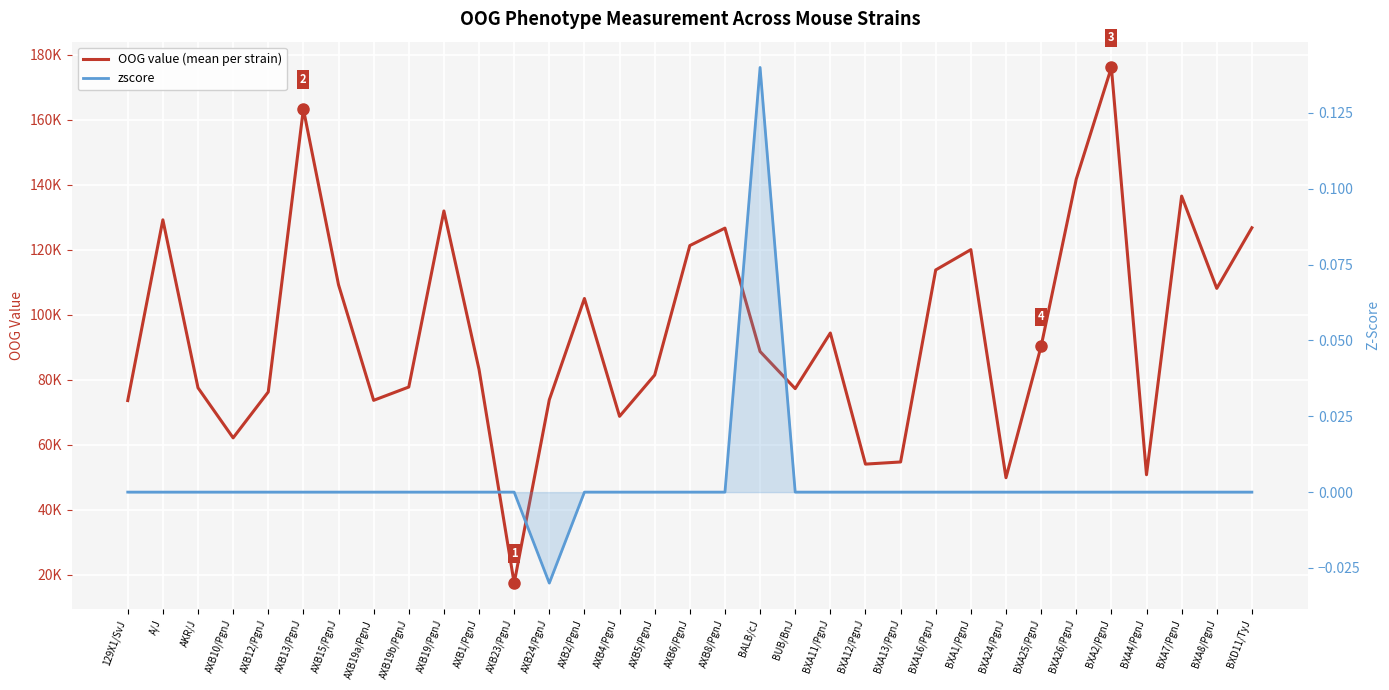

Is the value of OOG value (mean per strain) at AXB6/PgnJ greater than the value of zscore at BXD11/TyJ?

Yes